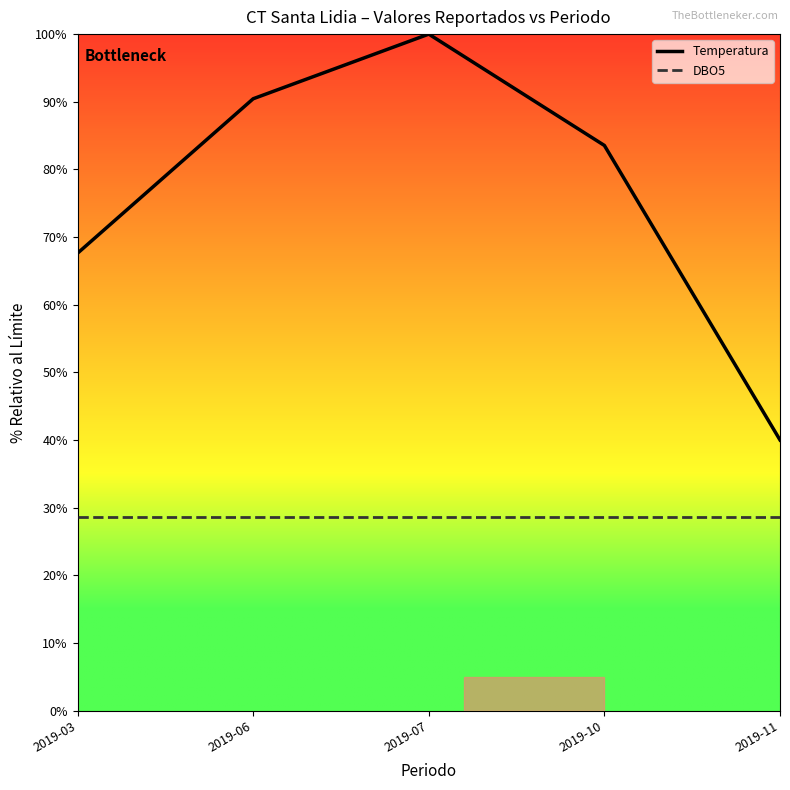

What is the difference between the highest and lowest values at 2019-10?

55.0